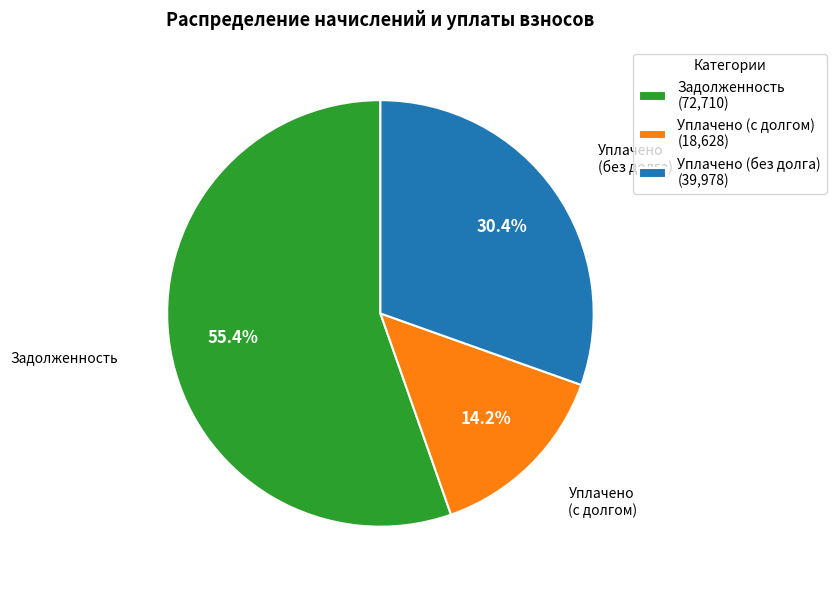

Rank the categories by value from highest to lowest.

Задолженность (72,710), Уплачено (без долга) (39,978), Уплачено (с долгом) (18,628)